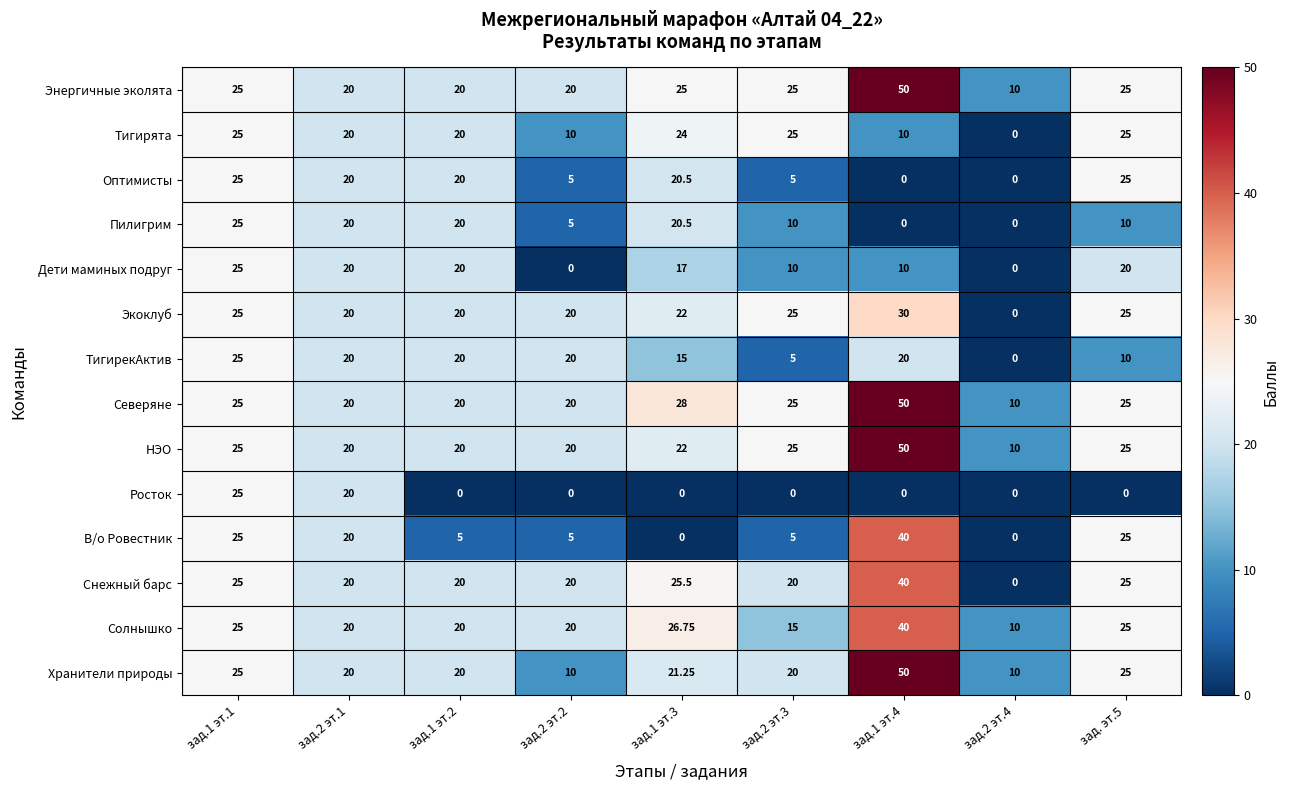

Which series changed the most between зад.1 эт.3 and зад. эт.5?

В/о Ровестник